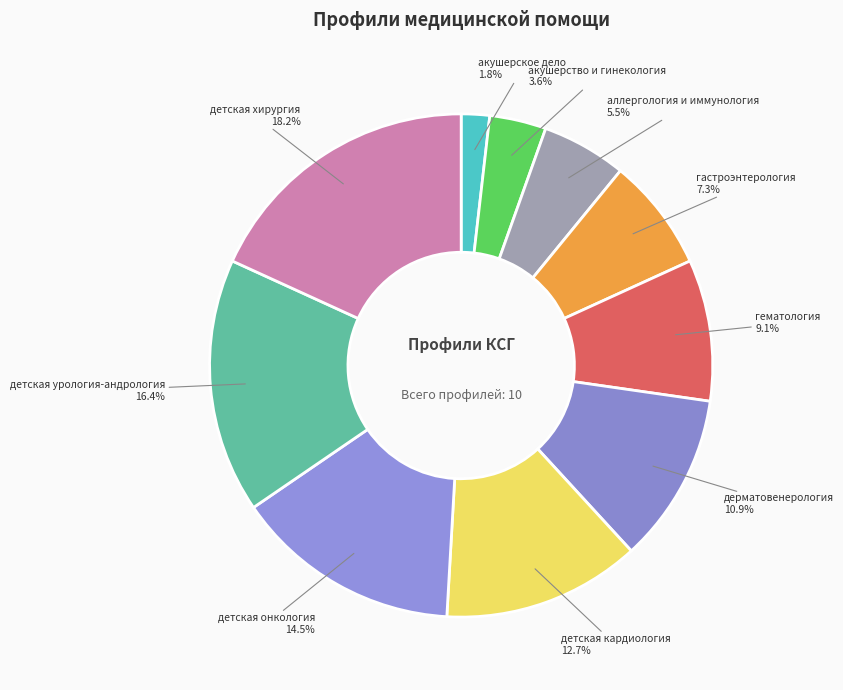

To the nearest percent, what is the difference between the largest and smallest slice percentages?

16%